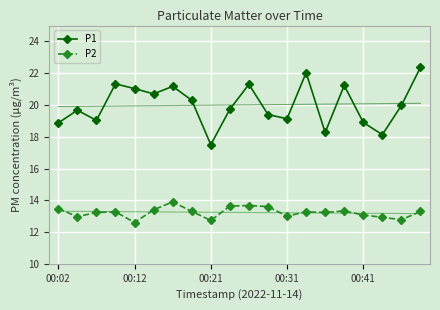

What is the maximum value for P1?

22.4